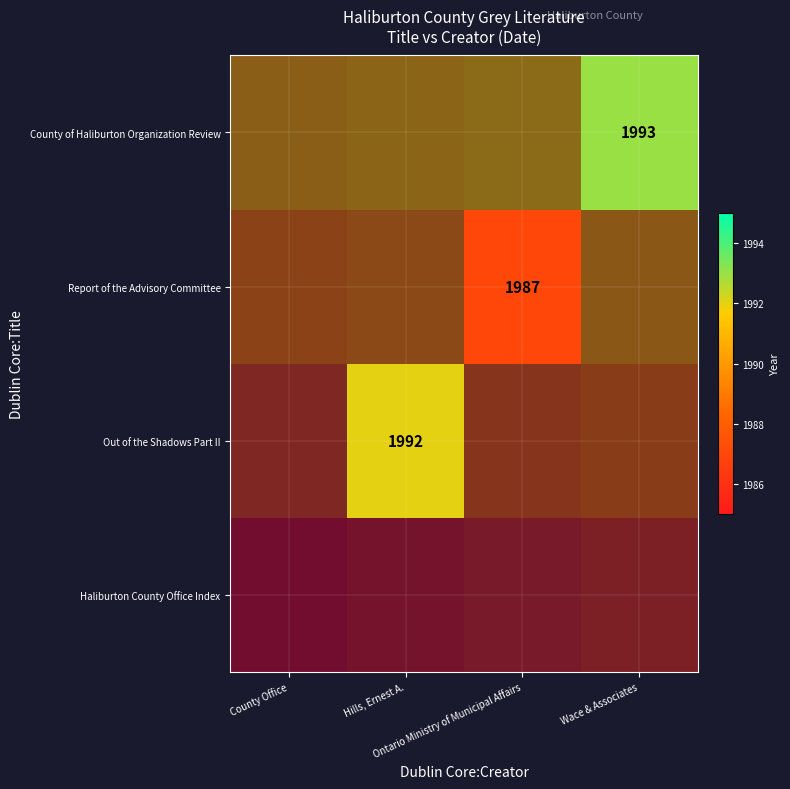

How many values in Out of the Shadows Part II are above zero?

1